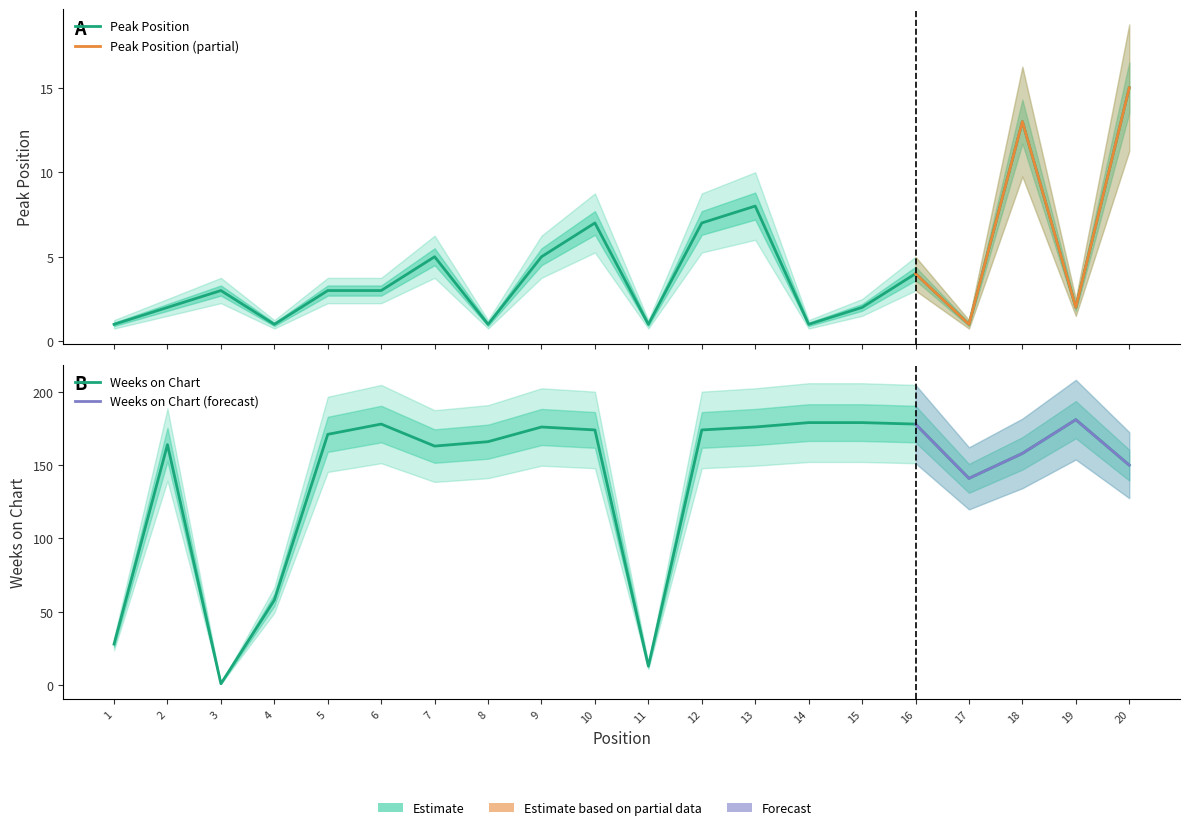

Reading left to right, extract all data points from this chart.

Peak Position: 1=1	2=2	3=3	4=1	5=3	6=3	7=5	8=1	9=5	10=7	11=1	12=7	13=8	14=1	15=2	16=4	17=1	18=13	19=2	20=15
Weeks on Chart: 1=28	2=164	3=1	4=58	5=171	6=178	7=163	8=166	9=176	10=174	11=13	12=174	13=176	14=179	15=179	16=178	17=141	18=158	19=181	20=150